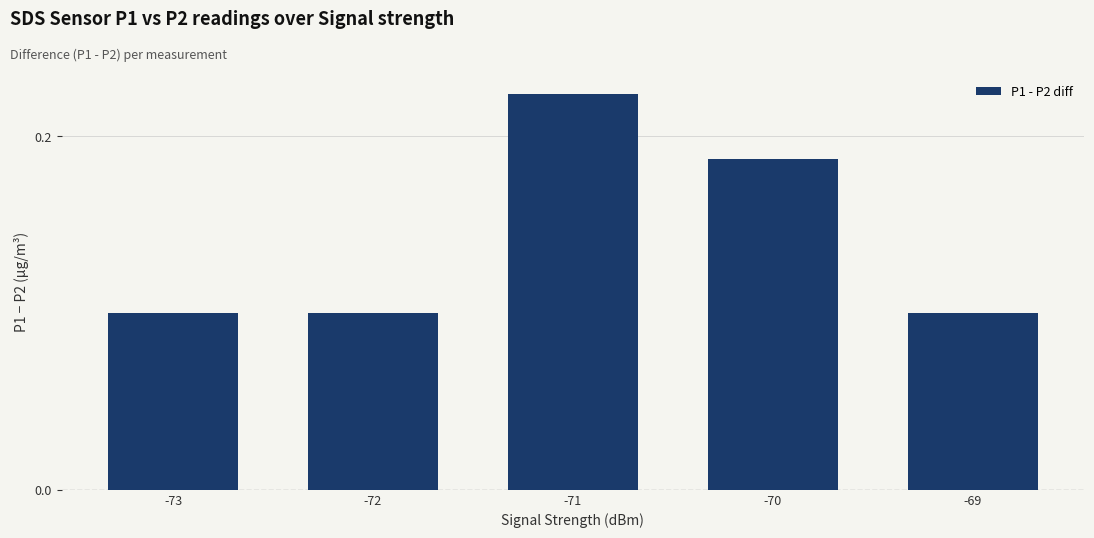

Which label corresponds to the largest value in the chart?

-71